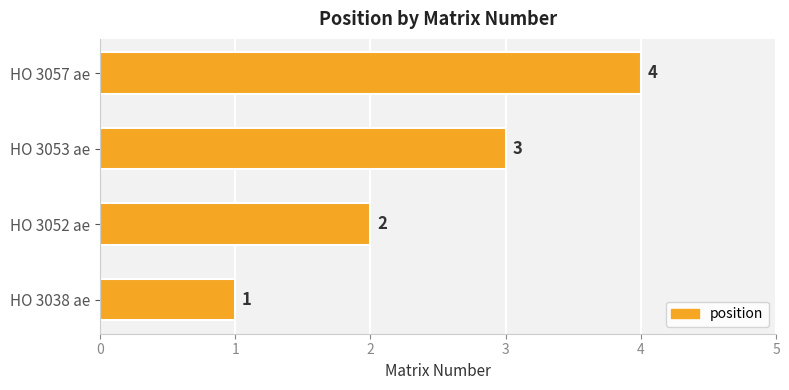

What is the change in value from HO 3038 ae to HO 3052 ae?

+1